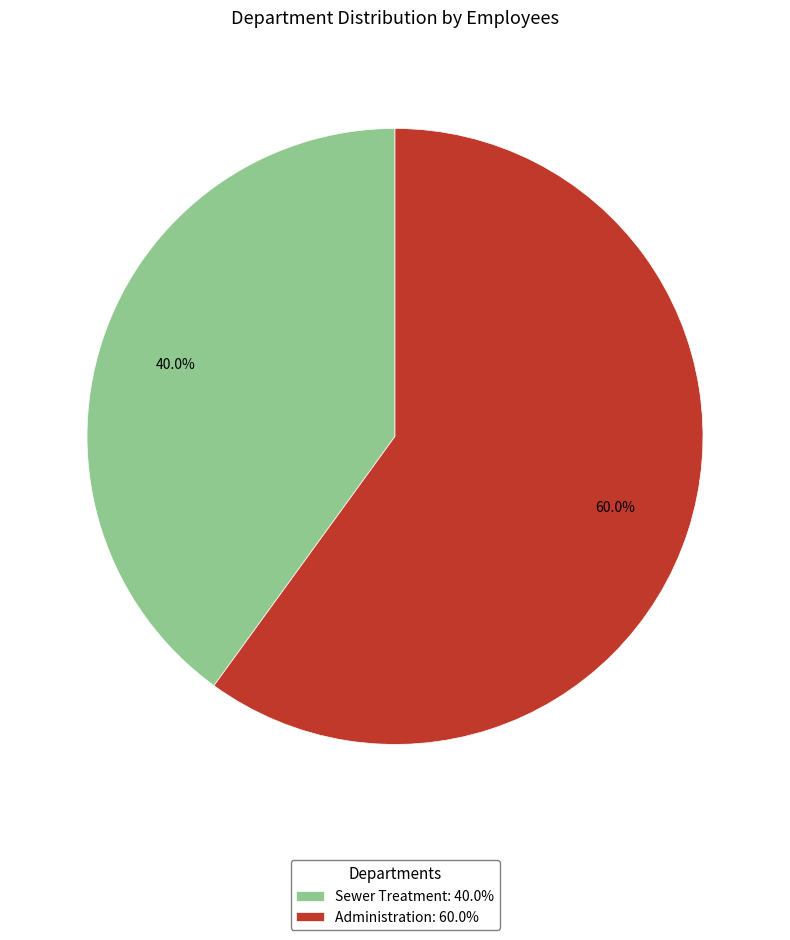

Is it true that Sewer Treatment is 40% of the pie?

True